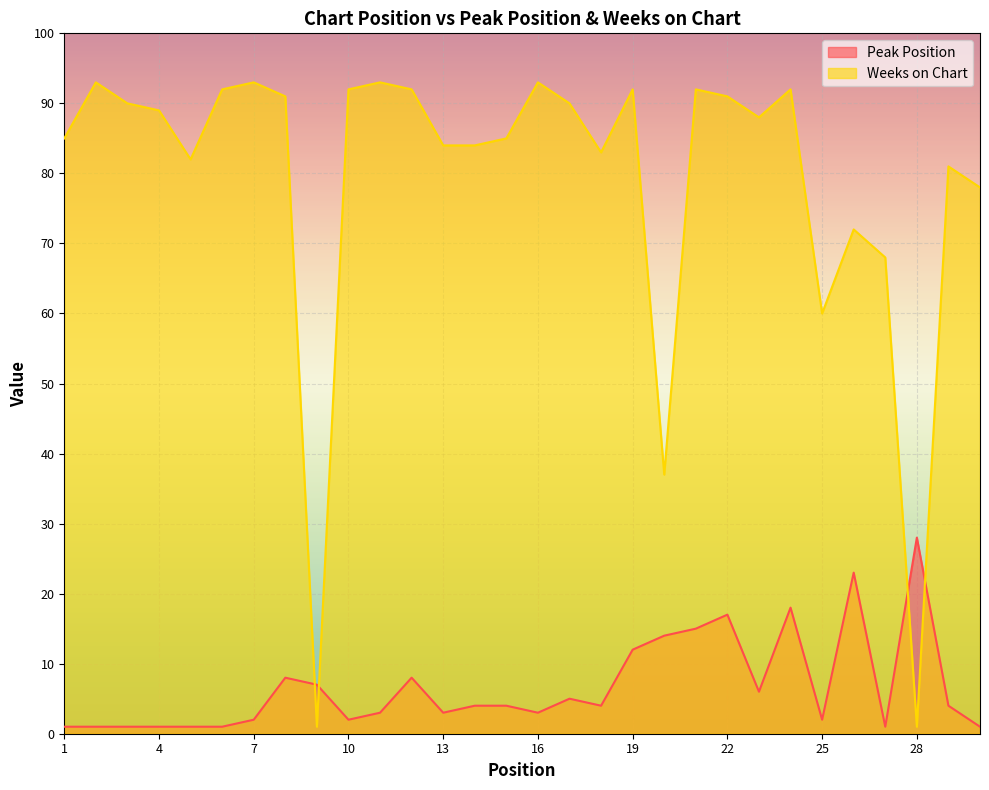

At which category does the chart reach its minimum across all series?

1